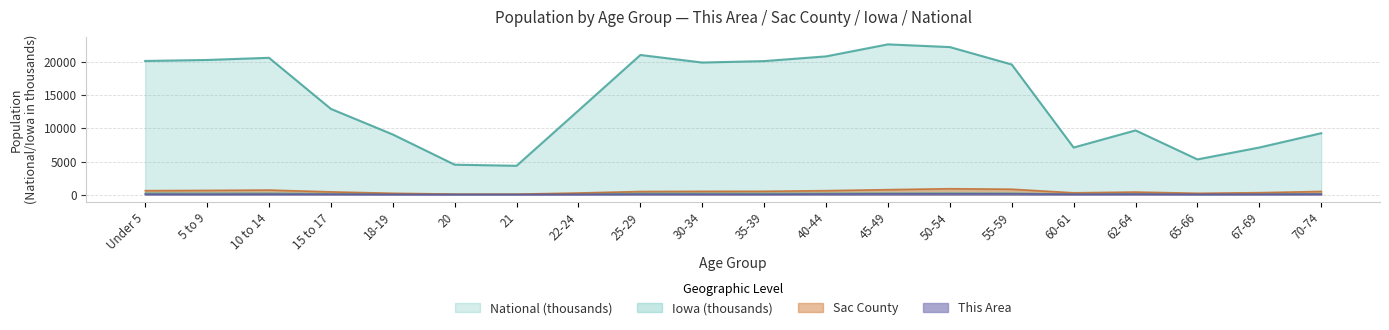

At which label does National first exceed 19664?

Under 5